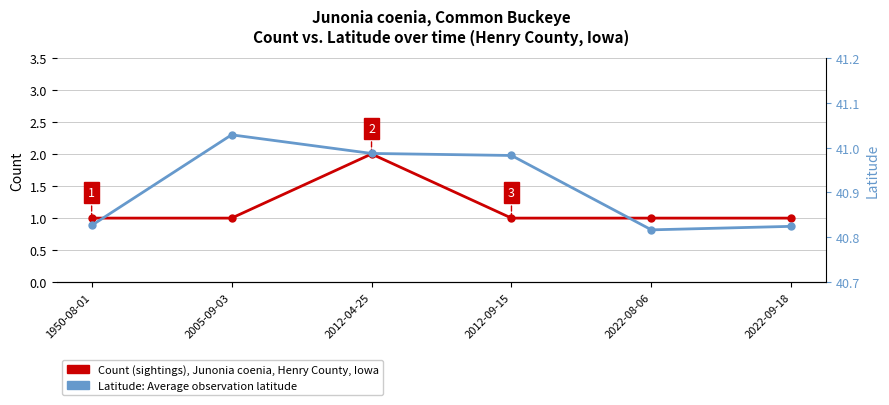

At which label is Count (sightings) closest to 1?

1950-08-01